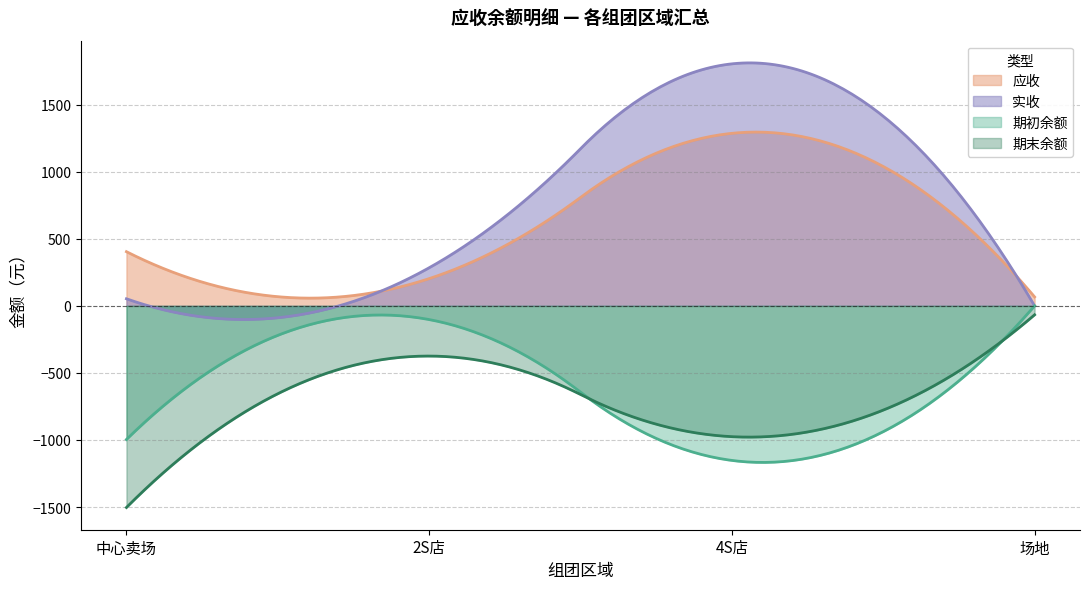

Which series has the largest total across all categories?

实收